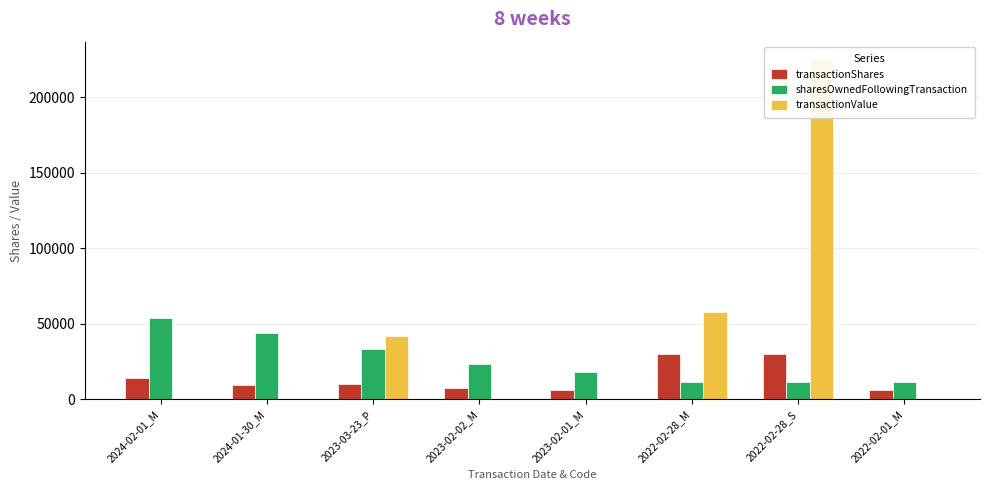

What is the label of the 4th bar from the left?

2023-02-02_M